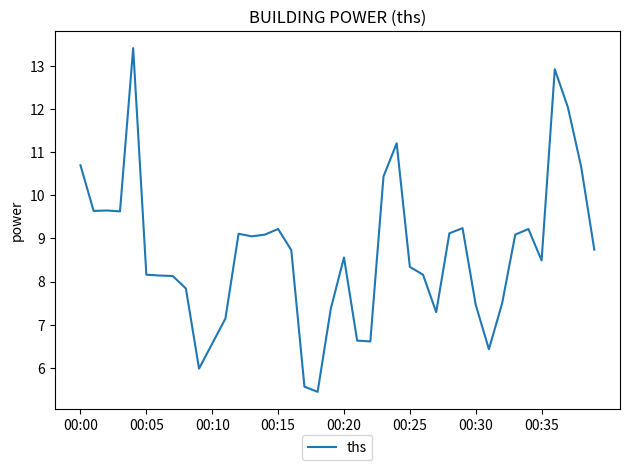

What is the maximum value shown in the chart?

13.4